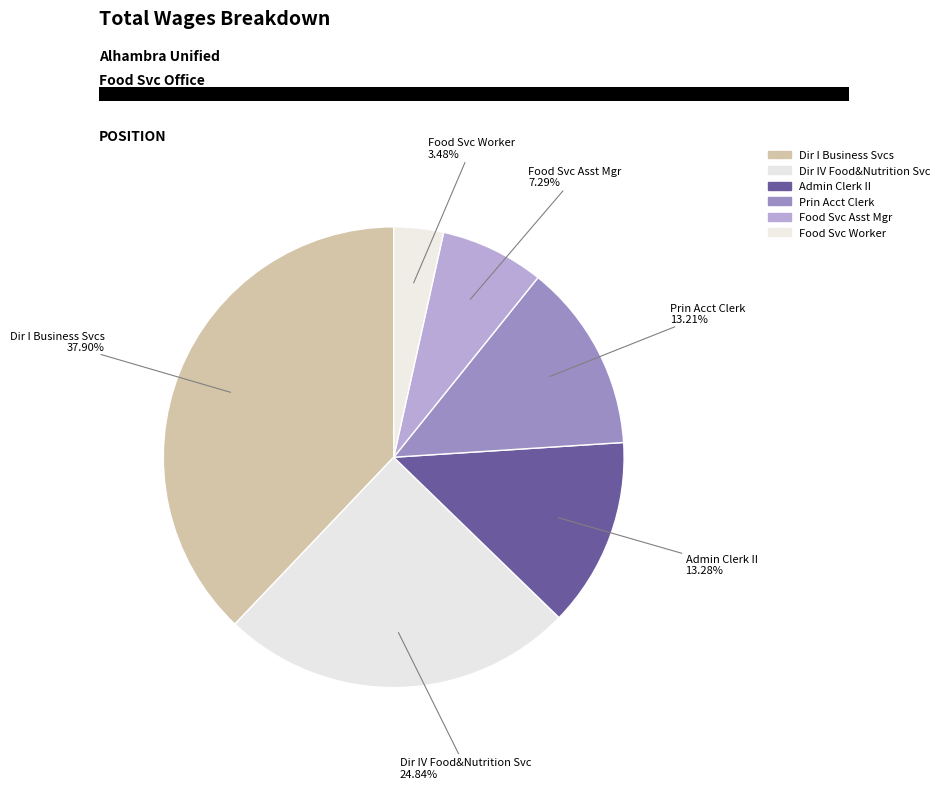

Count the number of slices in the pie.

6